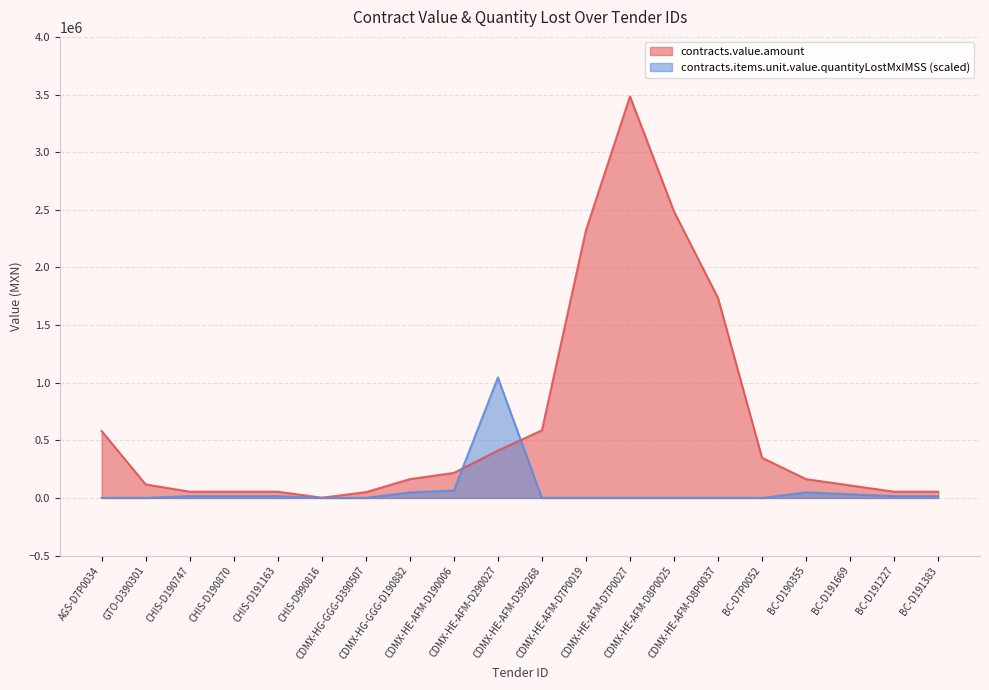

The contracts.value.amount series shows 163146.8 at BC-D190355. True or false?

True